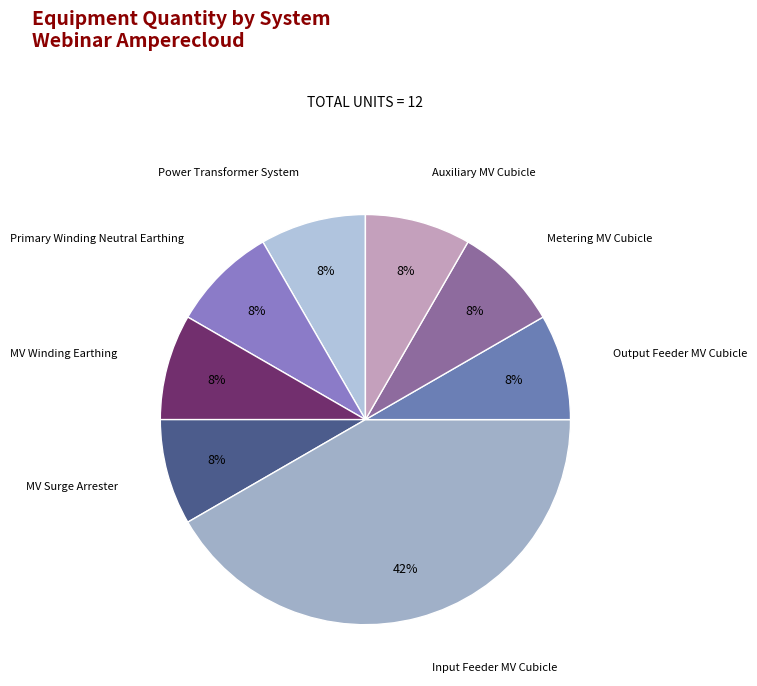

Does any single category account for the majority?

No